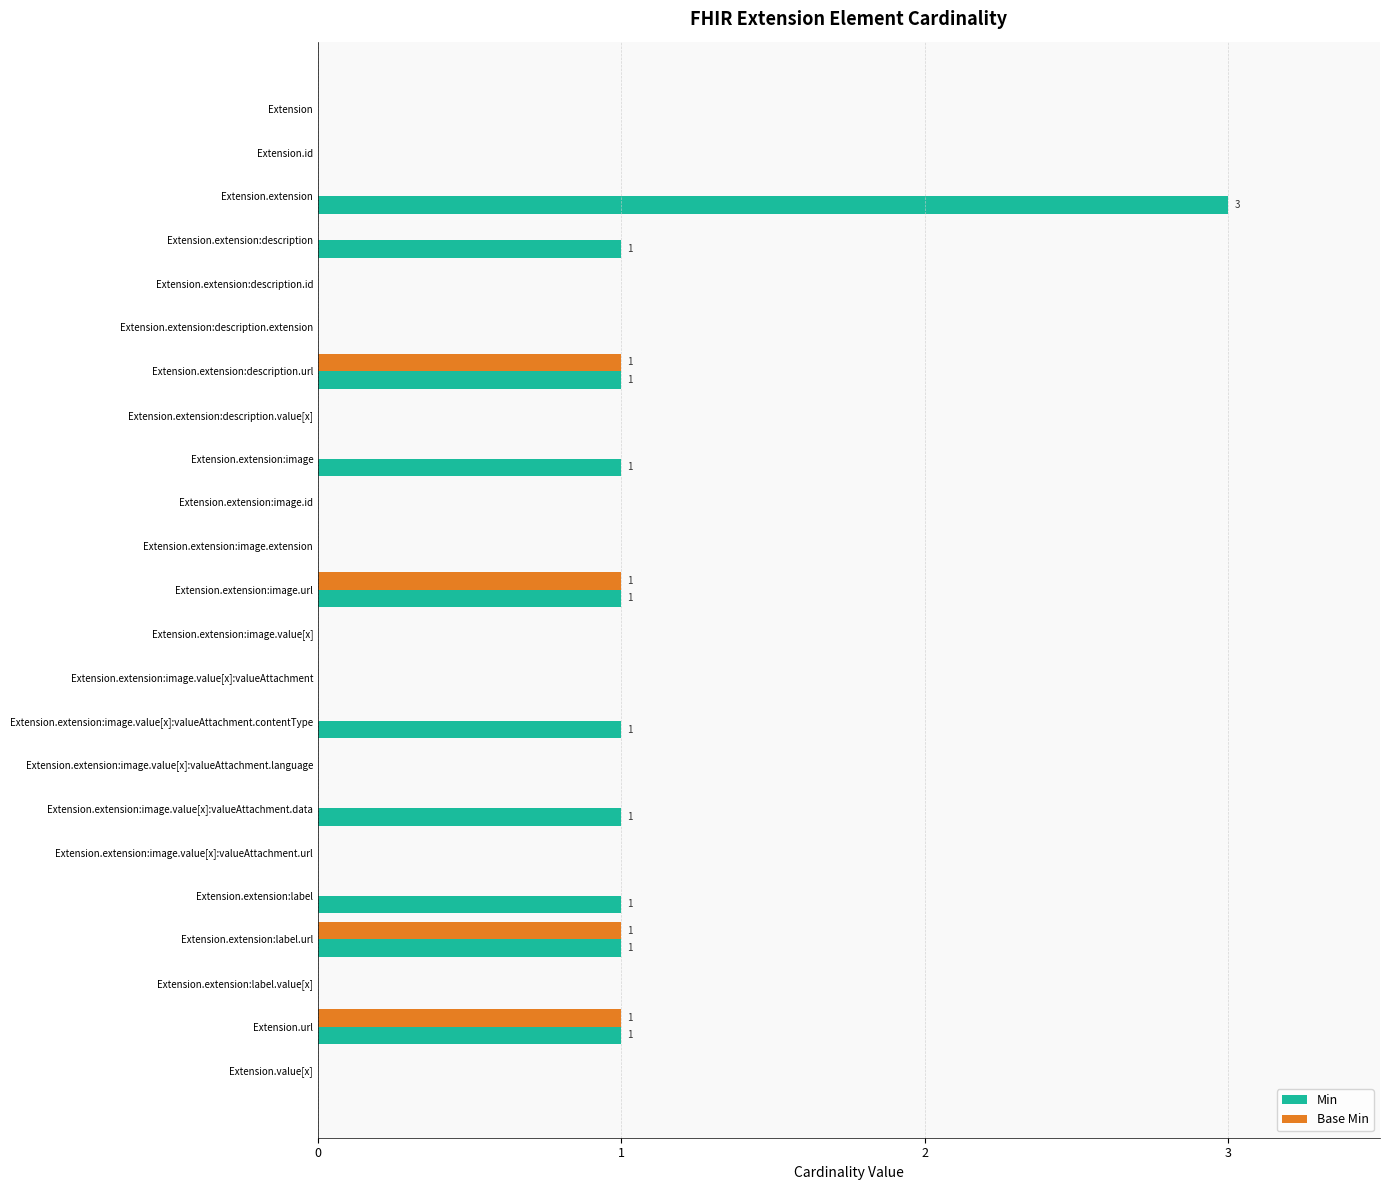

The value of Base Min at Extension.extension:label is 0. True or false?

True